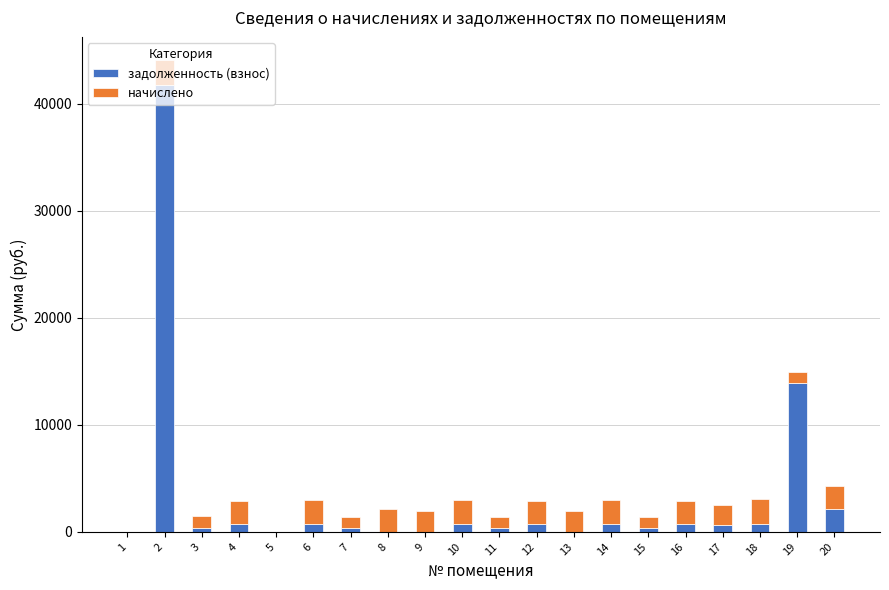

What is the sum of the задолженность (взнос) values at 2 and 19?

55699.2